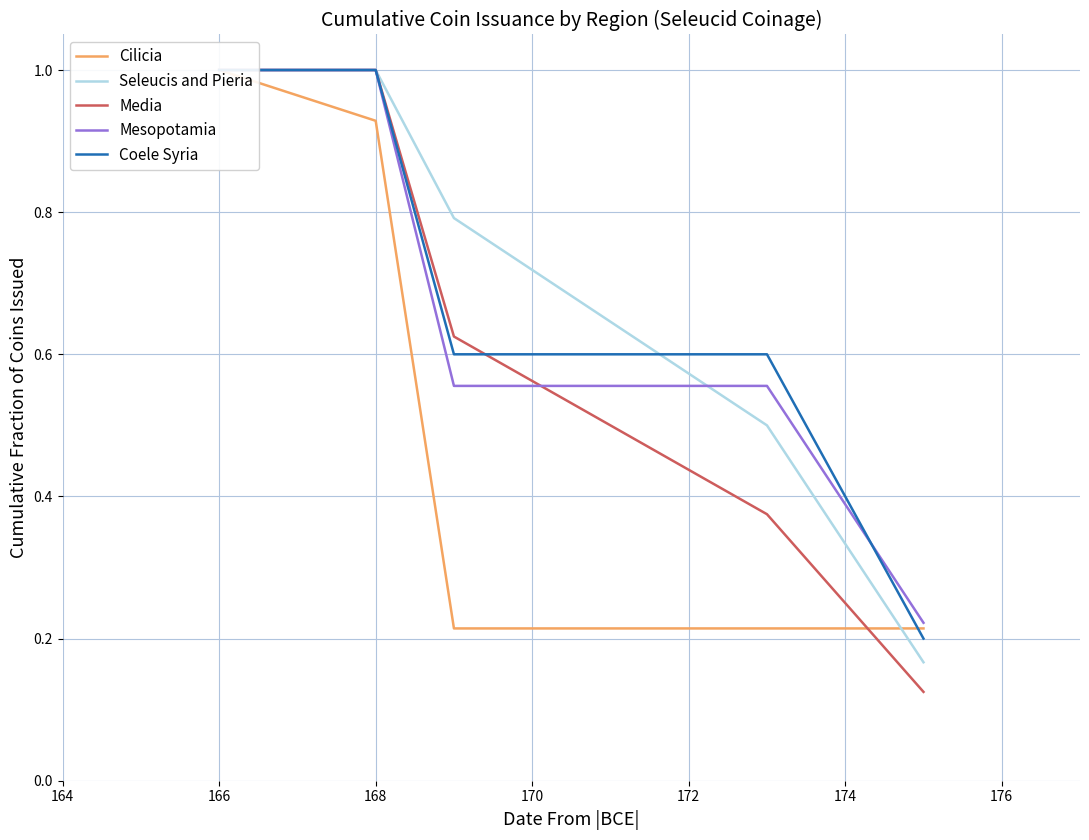

Which series has the largest total across all categories?

Seleucis and Pieria